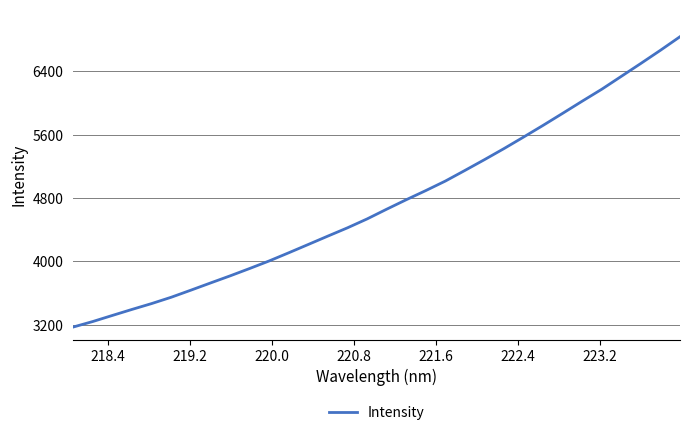

What is the difference between the second highest and minimum values?

3496.2